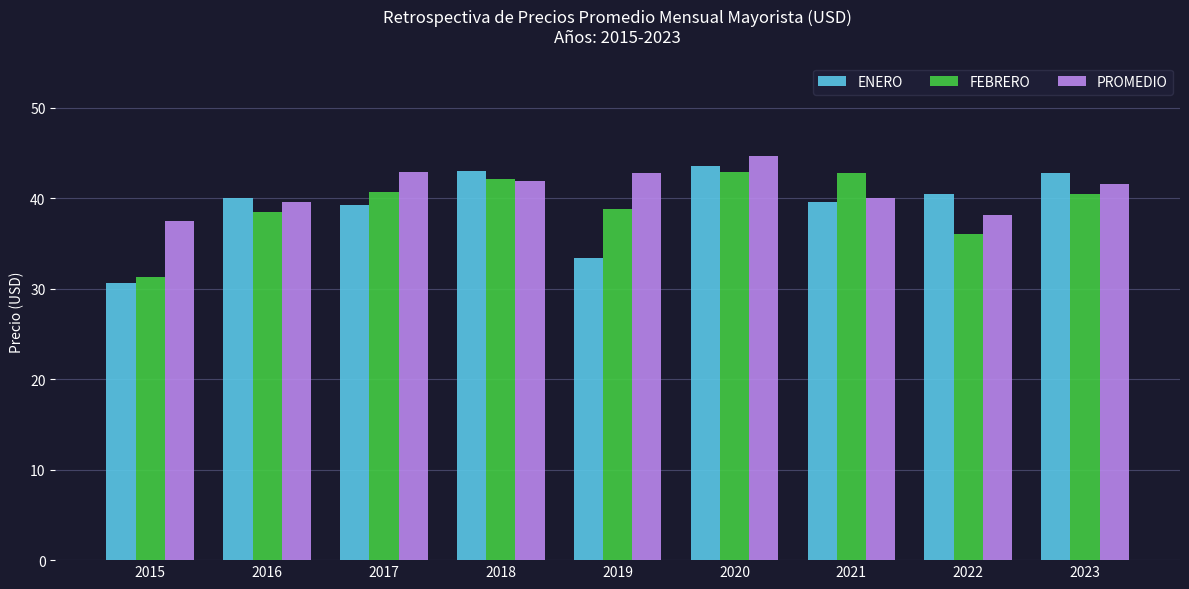

Is it true that FEBRERO equals 56.4 at 2019?

False